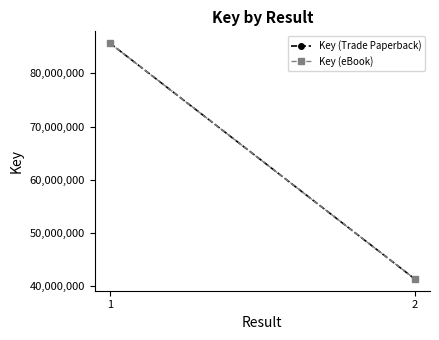

How many data points in Key (Trade Paperback) are less than 85693002?

1